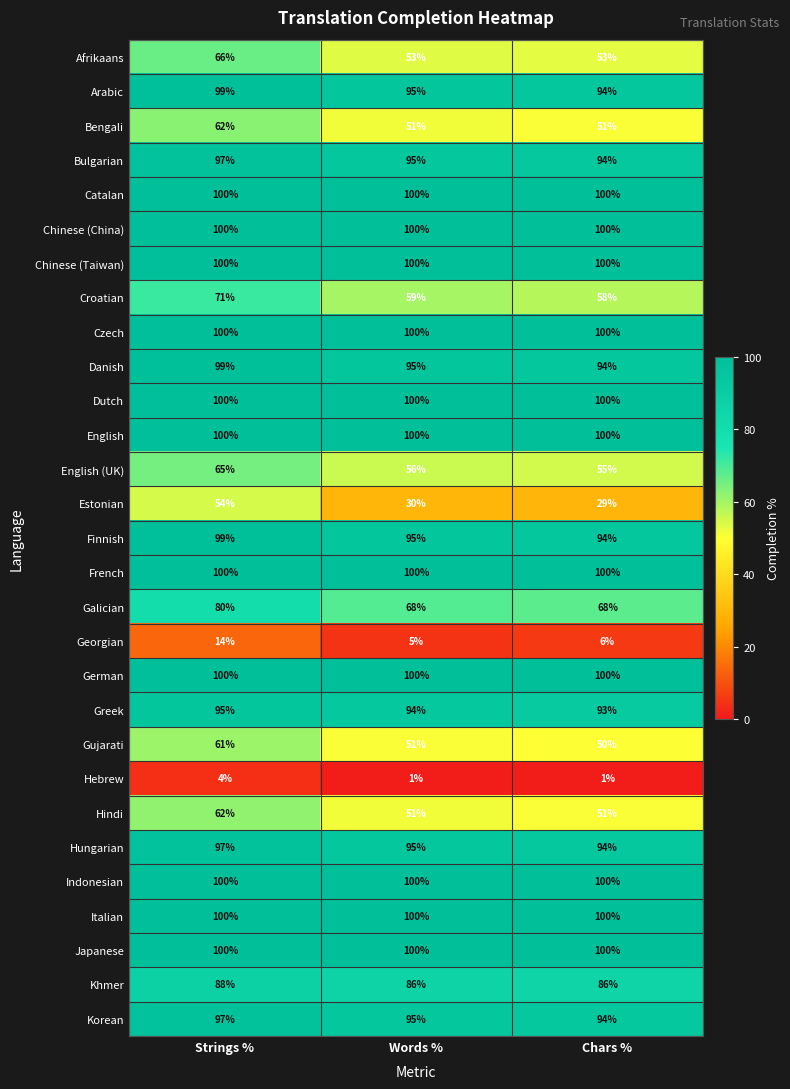

At which label does Bulgarian reach its peak?

Strings %